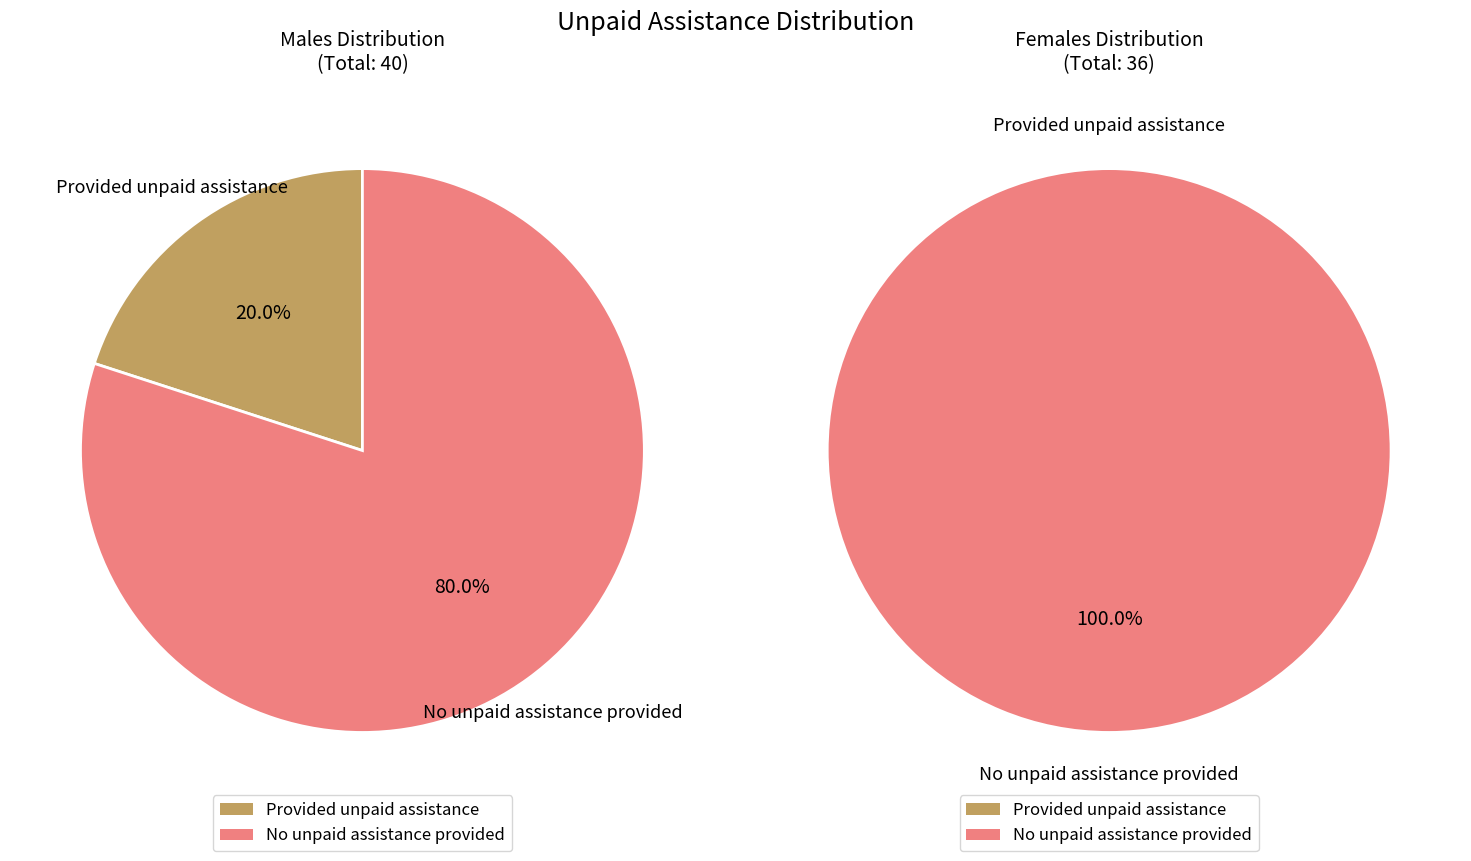

The No unpaid assistance provided slice represents 80% of the pie. True or false?

True